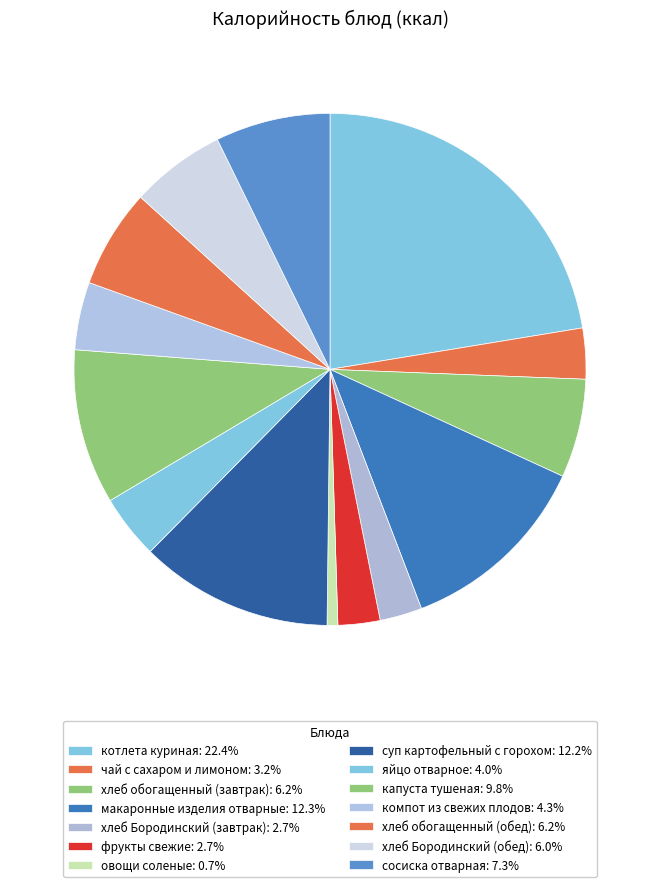

Rank the categories by value from highest to lowest.

котлета куриная, макаронные изделия отварные, суп картофельный с горохом, капуста тушеная, сосиска отварная, хлеб обогащенный (завтрак), хлеб обогащенный (обед), хлеб Бородинский (обед), компот из свежих плодов, яйцо отварное, чай с сахаром и лимоном, хлеб Бородинский (завтрак), фрукты свежие, овощи соленые